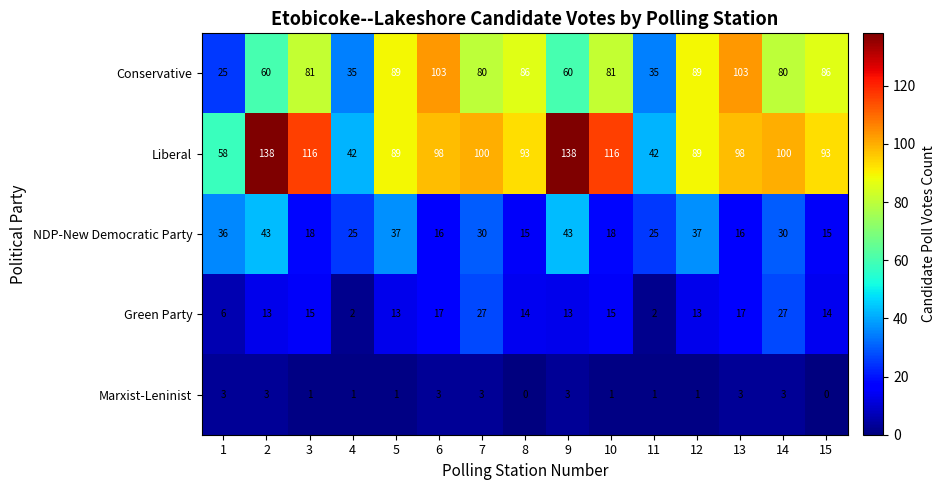

What is the maximum value shown in the chart?

138